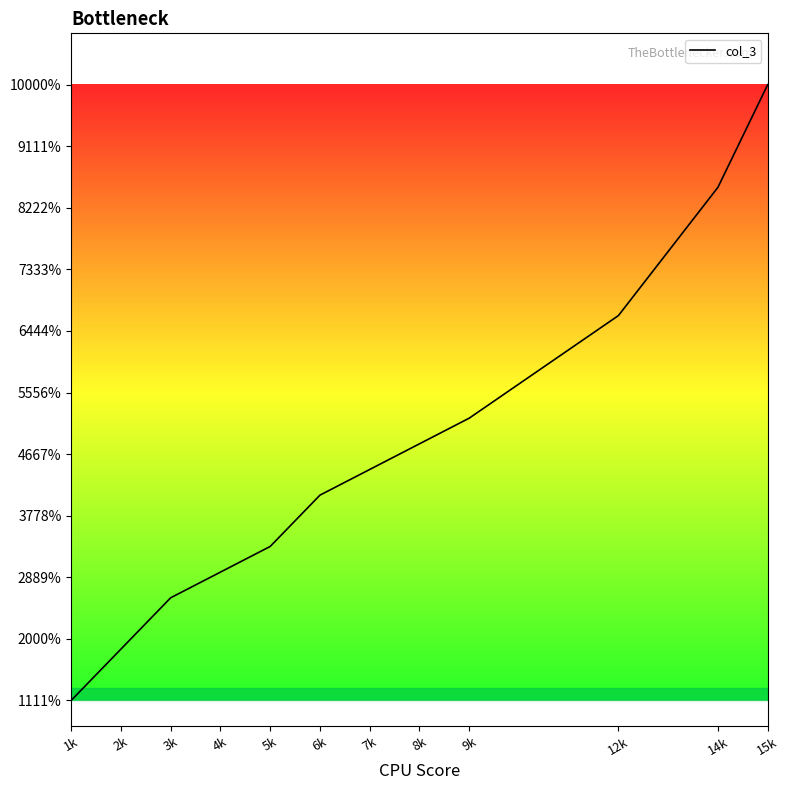

Is this an area chart (filled region under the line)?

Yes